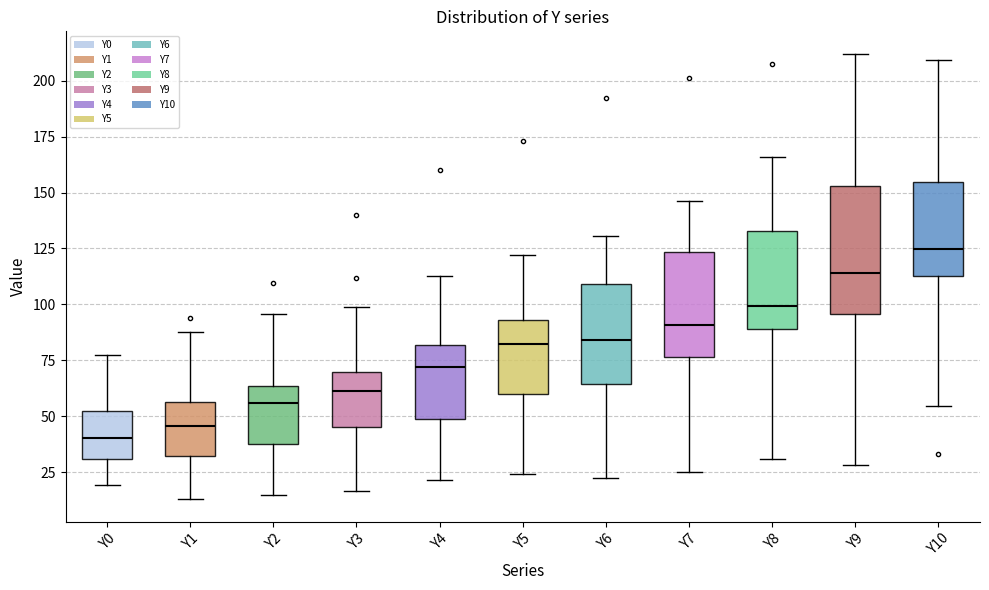

Which box's median line is the highest?

Y10